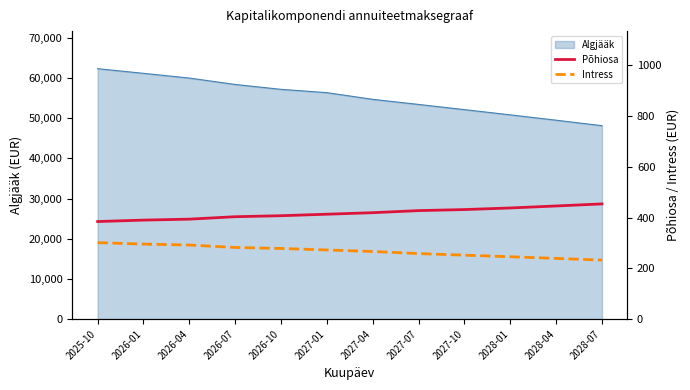

What is the maximum value for Algjääk?

62299.7